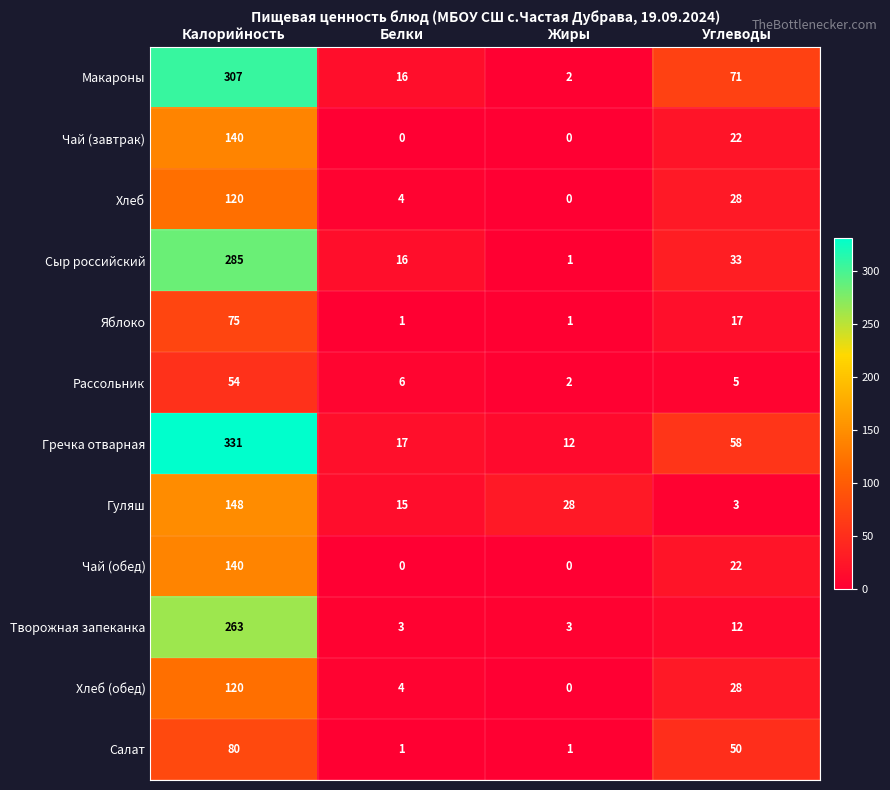

What is the average value of the Макароны series?

99